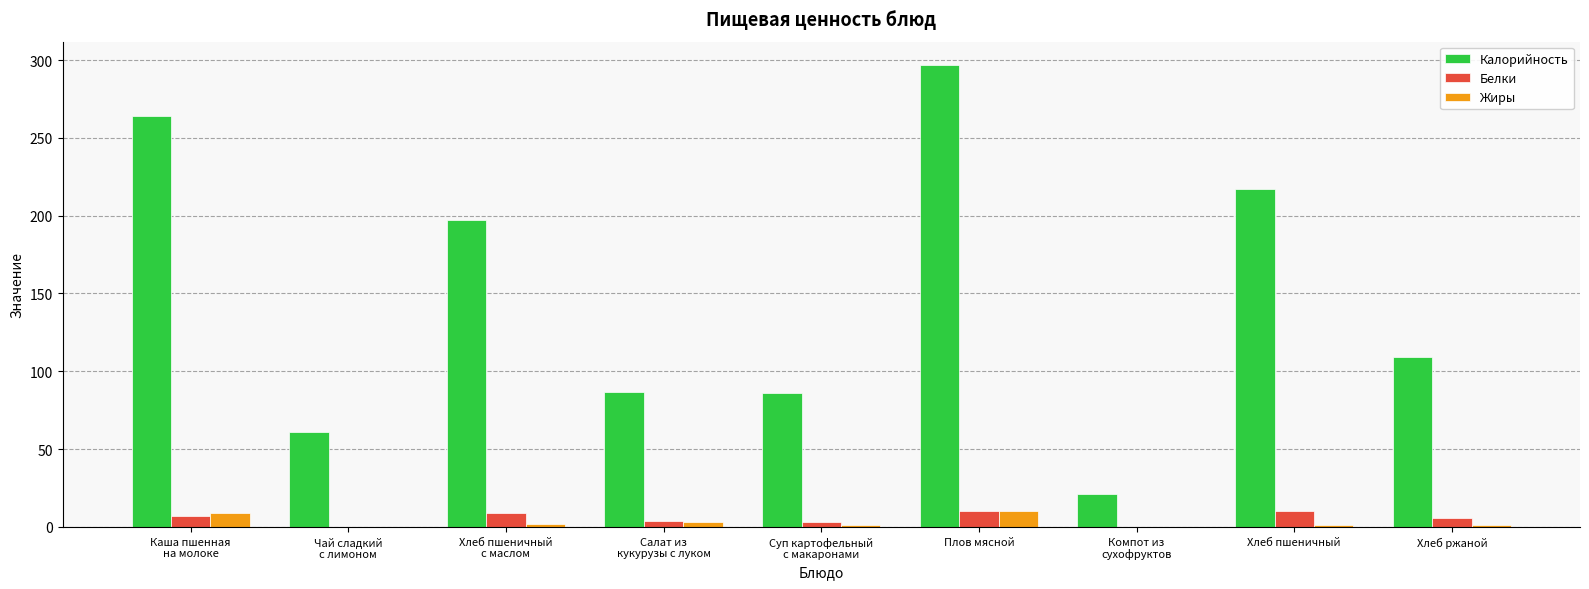

At which category does the chart reach its peak across all series?

Плов мясной